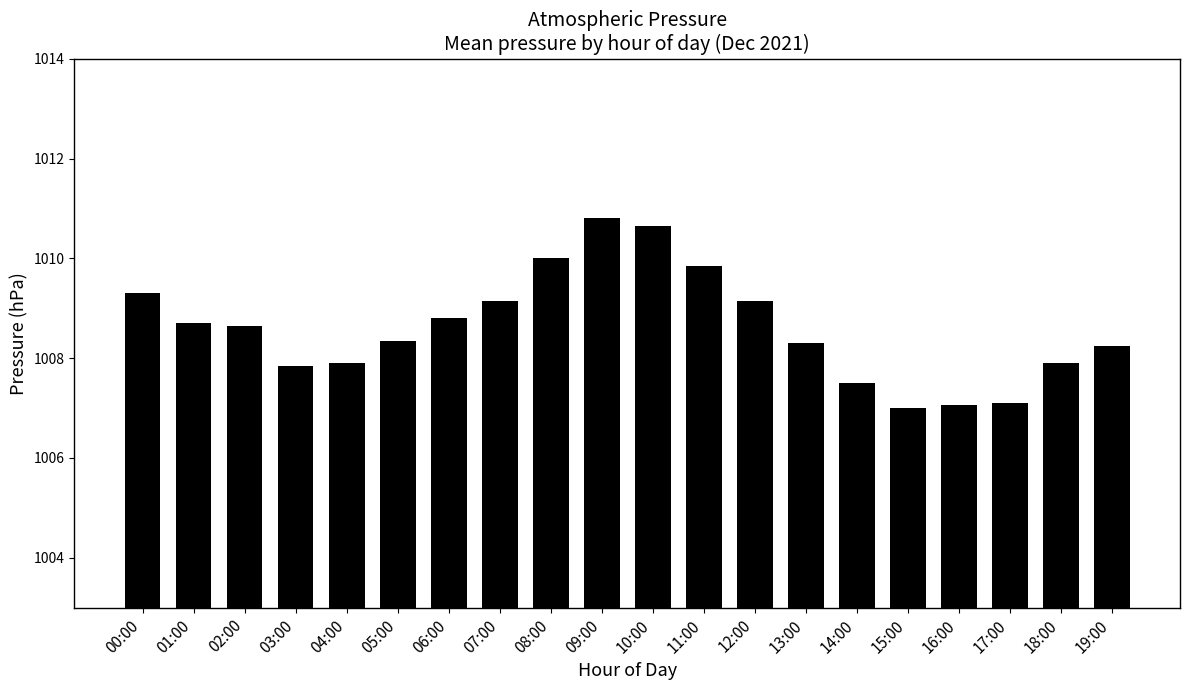

Is it true that the value at 17:00 is 1007.1?

True